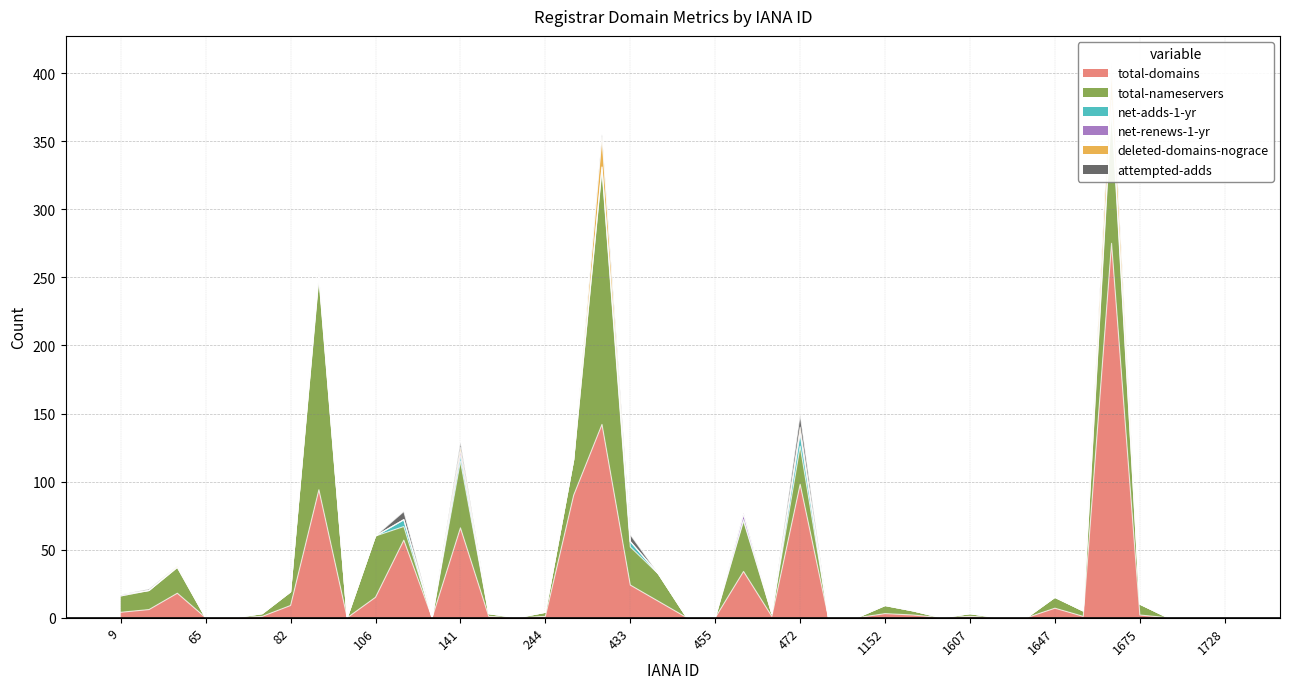

Which has a higher value, 303 or 1725?

303